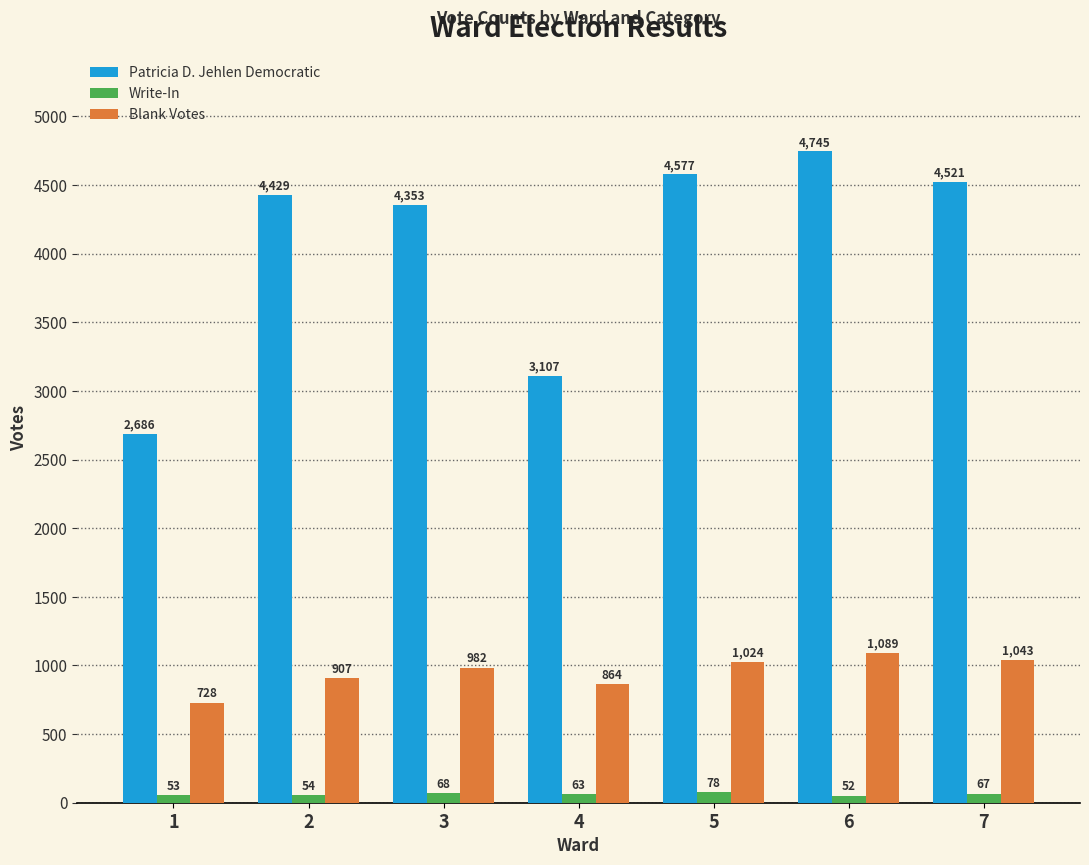

Is the value of Write-In at 7 greater than the value of Blank Votes at 5?

No